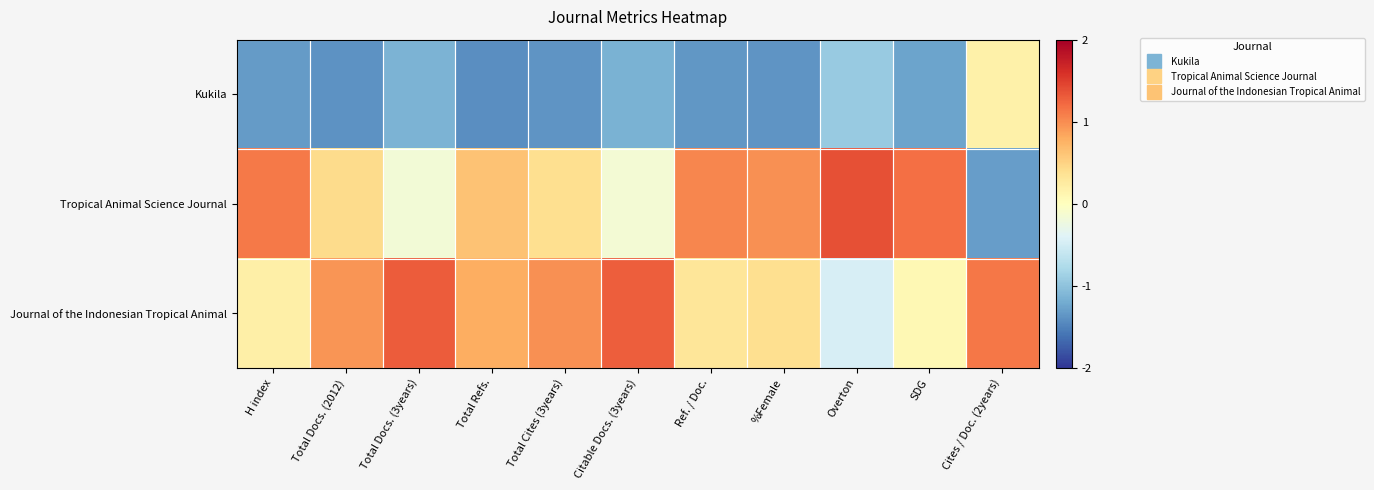

Reading right to left, what are all the values shown in this chart?

Kukila: Cites / Doc. (2years)=0.2	SDG=-1.3	Overton=-0.9	%Female=-1.4	Ref. / Doc.=-1.4	Citable Docs. (3years)=-1.1	Total Cites (3years)=-1.4	Total Refs.=-1.4	Total Docs. (3years)=-1.1	Total Docs. (2012)=-1.4	H index=-1.3
Tropical Animal Science Journal: Cites / Doc. (2years)=-1.3	SDG=1.2	Overton=1.4	%Female=1.0	Ref. / Doc.=1.0	Citable Docs. (3years)=-0.1	Total Cites (3years)=0.4	Total Refs.=0.6	Total Docs. (3years)=-0.2	Total Docs. (2012)=0.4	H index=1.1
Journal of the Indonesian Tropical Animal: Cites / Doc. (2years)=1.1	SDG=0.1	Overton=-0.5	%Female=0.4	Ref. / Doc.=0.3	Citable Docs. (3years)=1.3	Total Cites (3years)=1.0	Total Refs.=0.8	Total Docs. (3years)=1.3	Total Docs. (2012)=1.0	H index=0.2